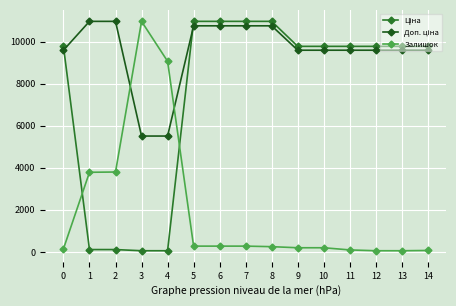

Does the chart display data point markers on the line(s)?

Yes